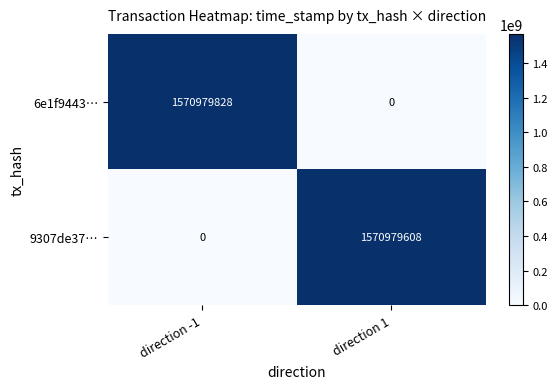

At which label does 9307de37… reach its peak?

direction 1